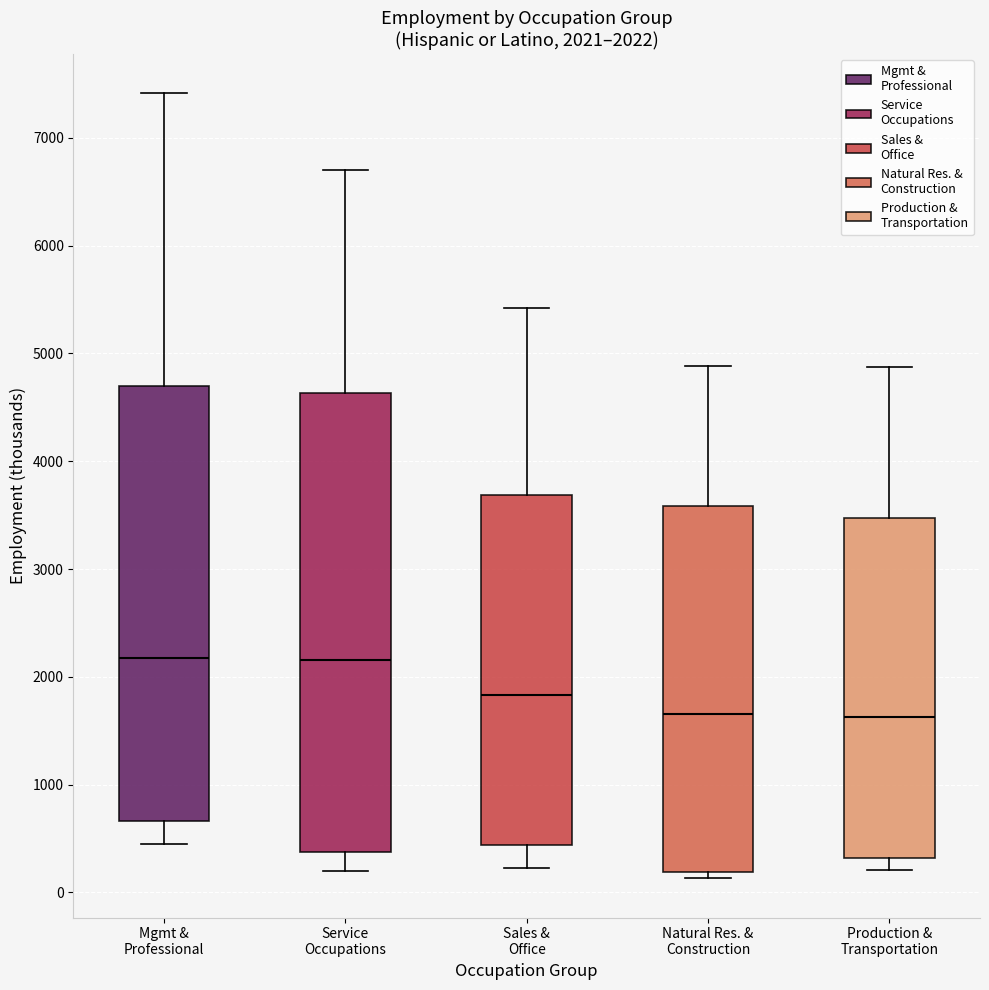

Comparing the boxes themselves (not the whiskers), which one is the tallest?

Service Occupations